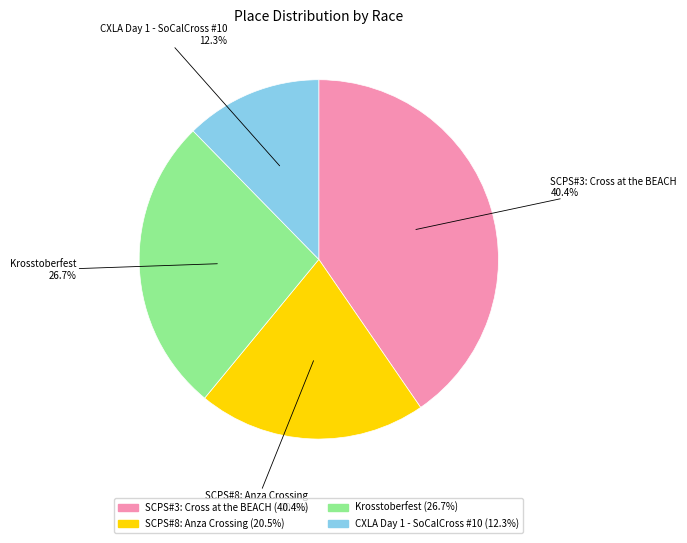

To the nearest percent, what portion does CXLA Day 1 - SoCalCross #10 represent?

12%